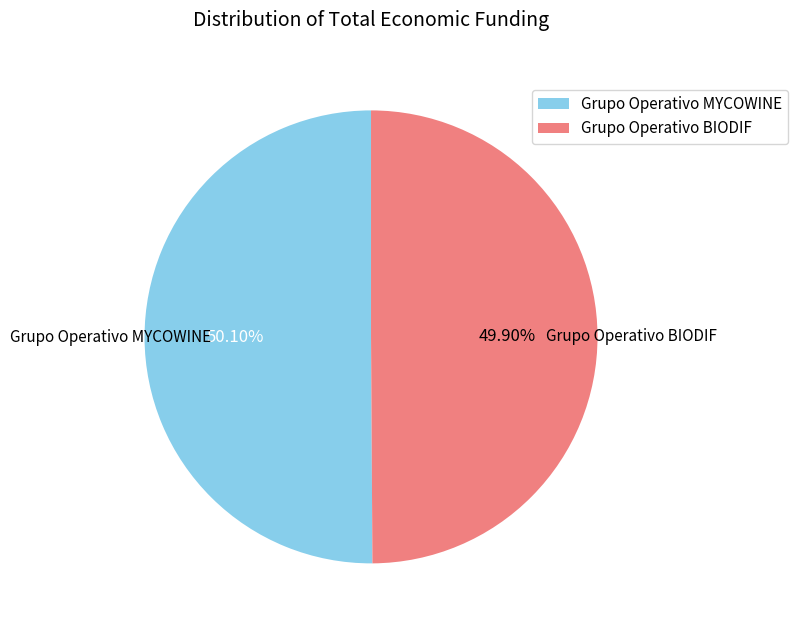

Count the number of slices in the pie.

2